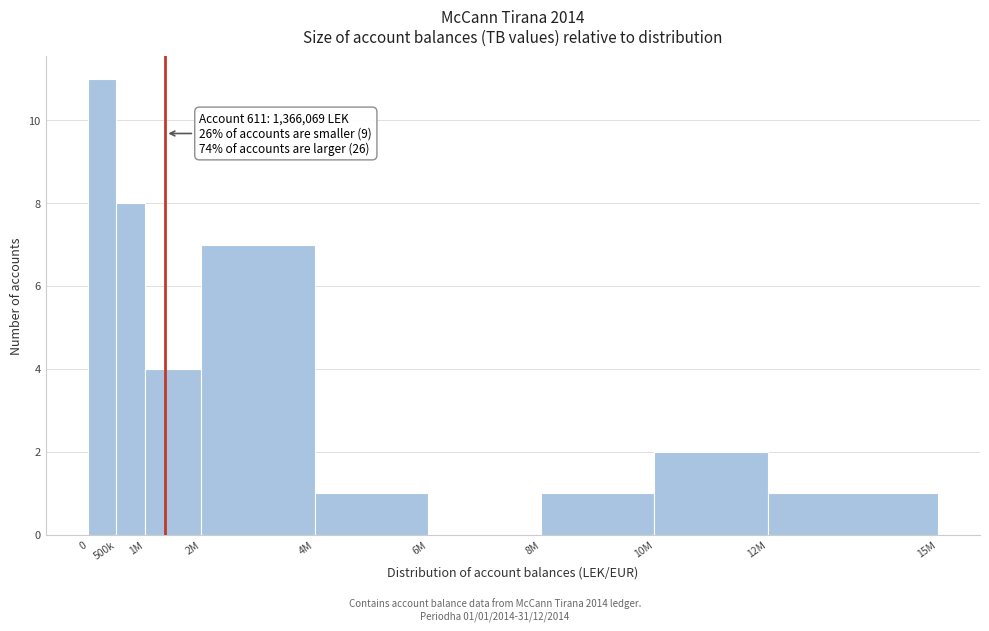

Reading left to right, list all the values displayed in this chart.

0=11	500k=8	1M=4	2M=7	4M=1	6M=0	8M=1	10M=2	12M=1